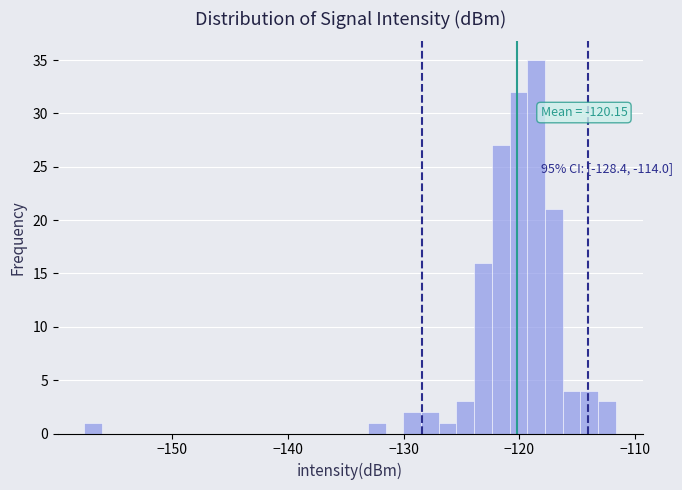

Around what value on the x-axis is the tallest bar? Give the approximate position of its centre, as read against the axis.

-119